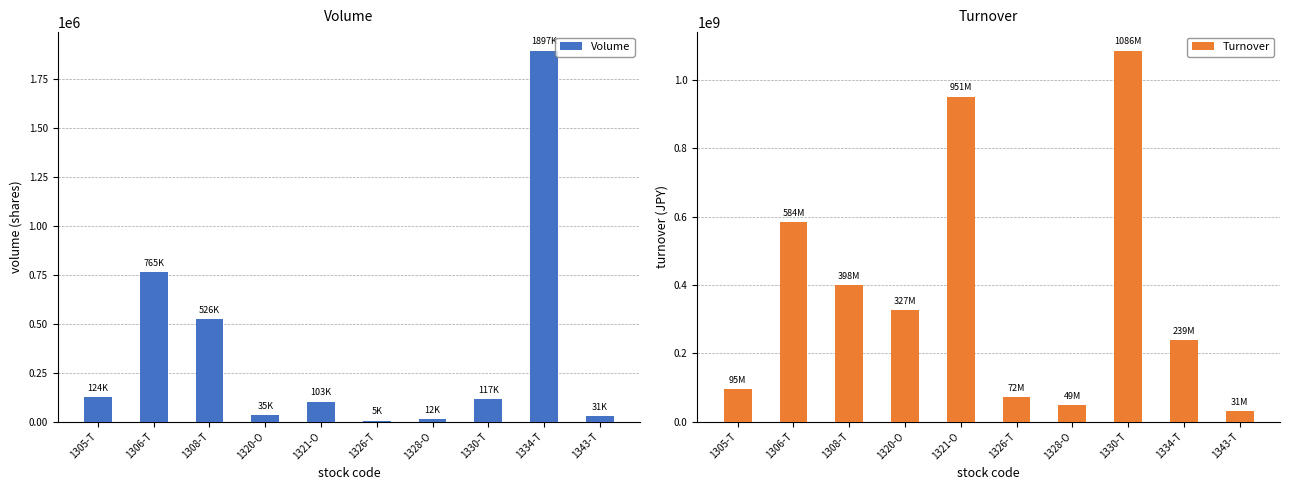

What is the difference between the Volume values at 1305-T and 1343-T?

93710